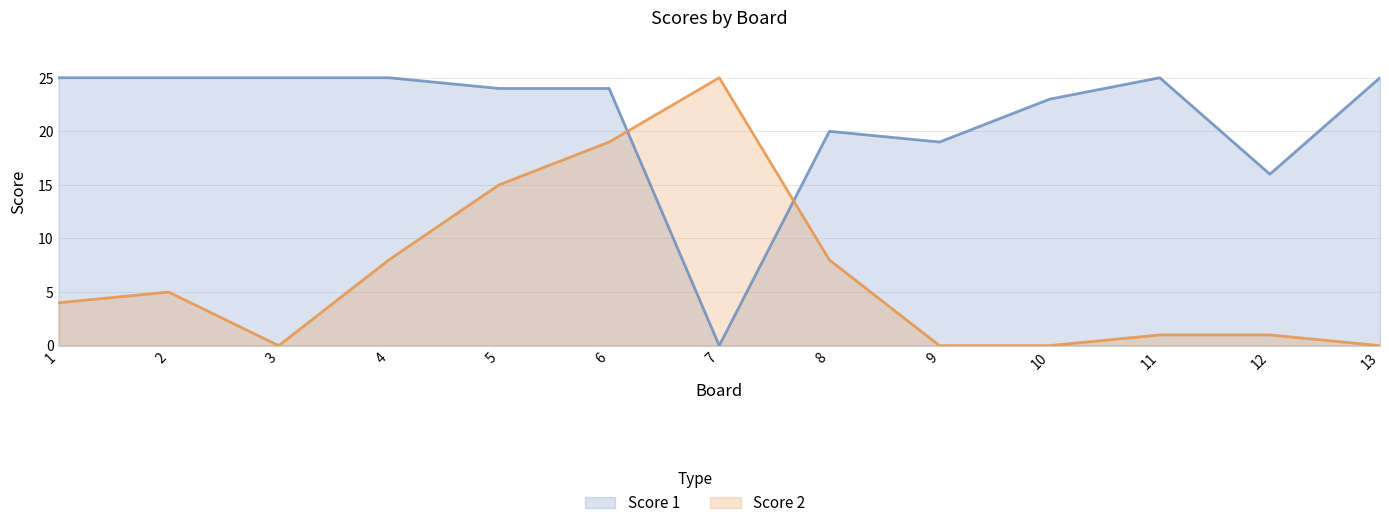

Reading left to right, transcribe all the data shown in this chart.

Score 1: 1=25	2=25	3=25	4=25	5=24	6=24	7=0	8=20	9=19	10=23	11=25	12=16	13=25
Score 2: 1=4	2=5	3=0	4=8	5=15	6=19	7=25	8=8	9=0	10=0	11=1	12=1	13=0